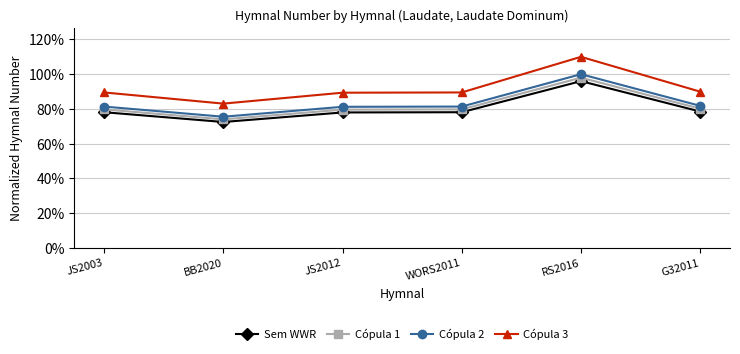

What are all the series names shown in the legend?

Sem WWR, Cópula 1, Cópula 2, Cópula 3